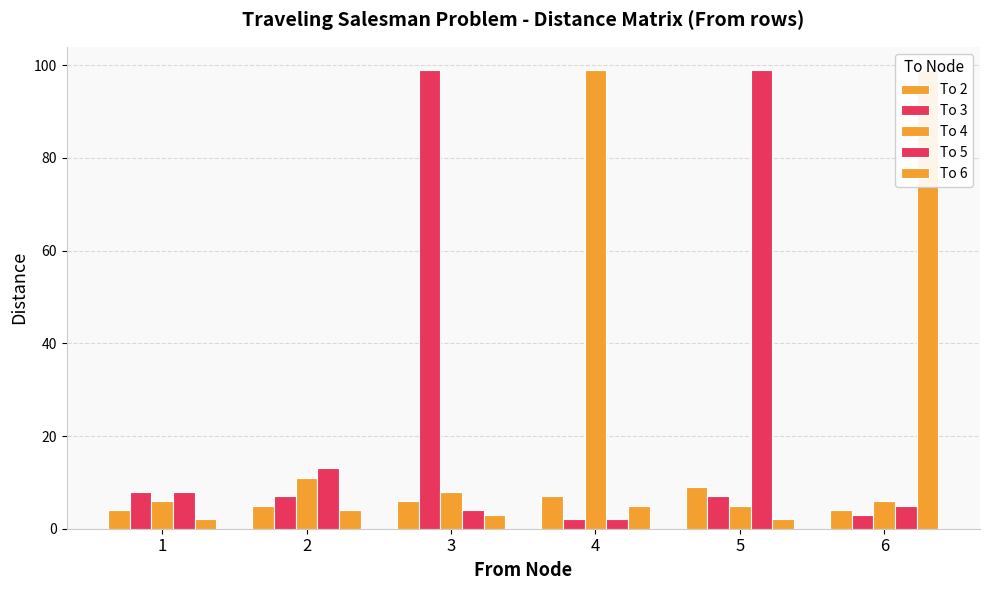

Which category has the highest value in the To 2 series?

5